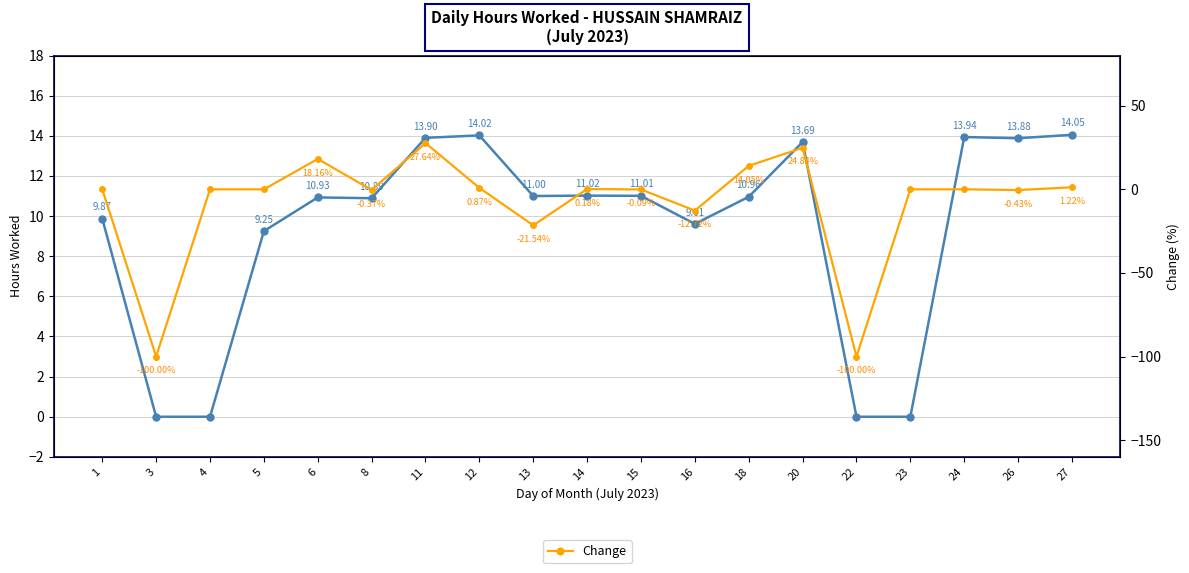

How many lines are shown in the chart?

2